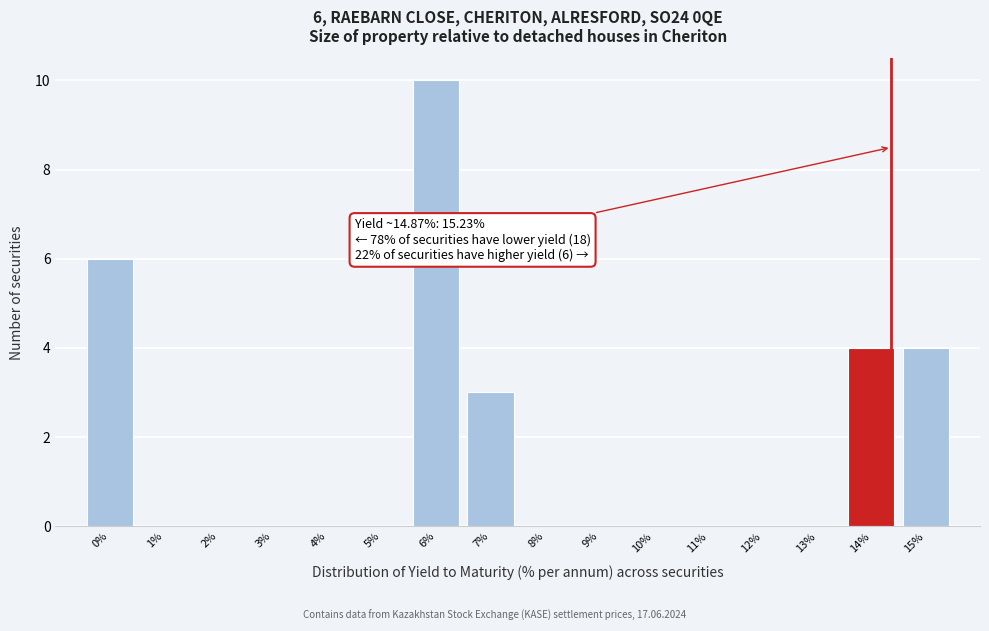

Reading right to left, what are all the values shown in this chart?

15%=4	14%=4	13%=0	12%=0	11%=0	10%=0	9%=0	8%=0	7%=3	6%=10	5%=0	4%=0	3%=0	2%=0	1%=0	0%=6